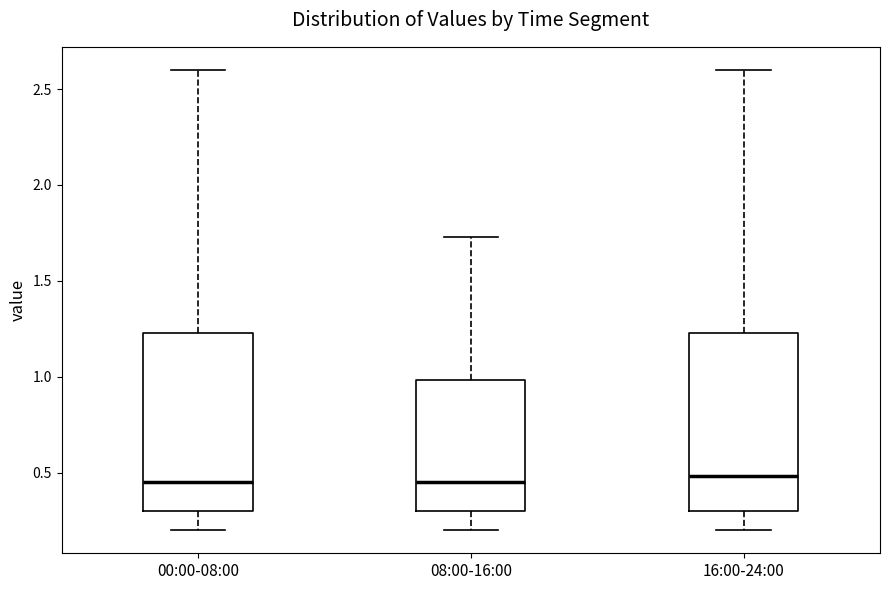

Reading left to right, transcribe this box plot: for each box, give where its median line is, the range the box spans, and where its two whiskers end, as read against the y-axis. The values are not printed on the chart, so give them approximately, as read against the axis.

00:00-08:00: median 0.45, box 0.30 to 1.25, whiskers 0.20 to 2.60
08:00-16:00: median 0.45, box 0.30 to 1.00, whiskers 0.20 to 1.75
16:00-24:00: median 0.50, box 0.30 to 1.25, whiskers 0.20 to 2.60